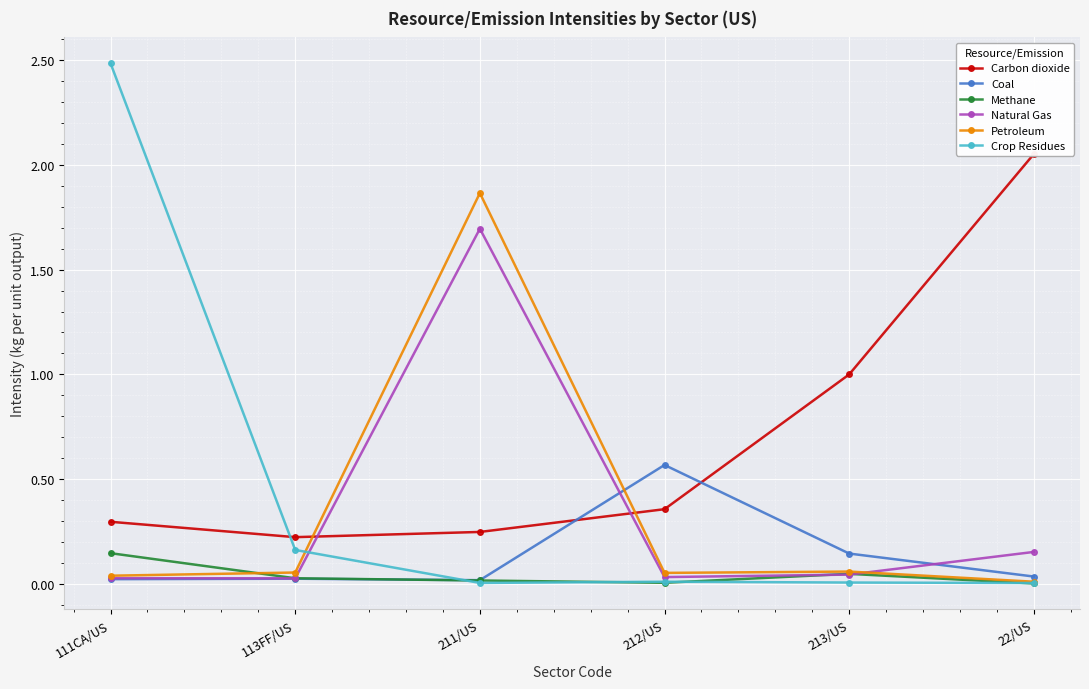

Reading left to right, extract all data points from this chart.

Carbon dioxide: 111CA/US=0.3	113FF/US=0.2	211/US=0.2	212/US=0.4	213/US=1.0	22/US=2.1
Coal: 111CA/US=0.0	113FF/US=0.0	211/US=0.0	212/US=0.6	213/US=0.1	22/US=0.0
Methane: 111CA/US=0.1	113FF/US=0.0	211/US=0.0	212/US=0.0	213/US=0.0	22/US=0.0
Natural Gas: 111CA/US=0.0	113FF/US=0.0	211/US=1.7	212/US=0.0	213/US=0.0	22/US=0.2
Petroleum: 111CA/US=0.0	113FF/US=0.1	211/US=1.9	212/US=0.1	213/US=0.1	22/US=0.0
Crop Residues: 111CA/US=2.5	113FF/US=0.2	211/US=0.0	212/US=0.0	213/US=0.0	22/US=0.0